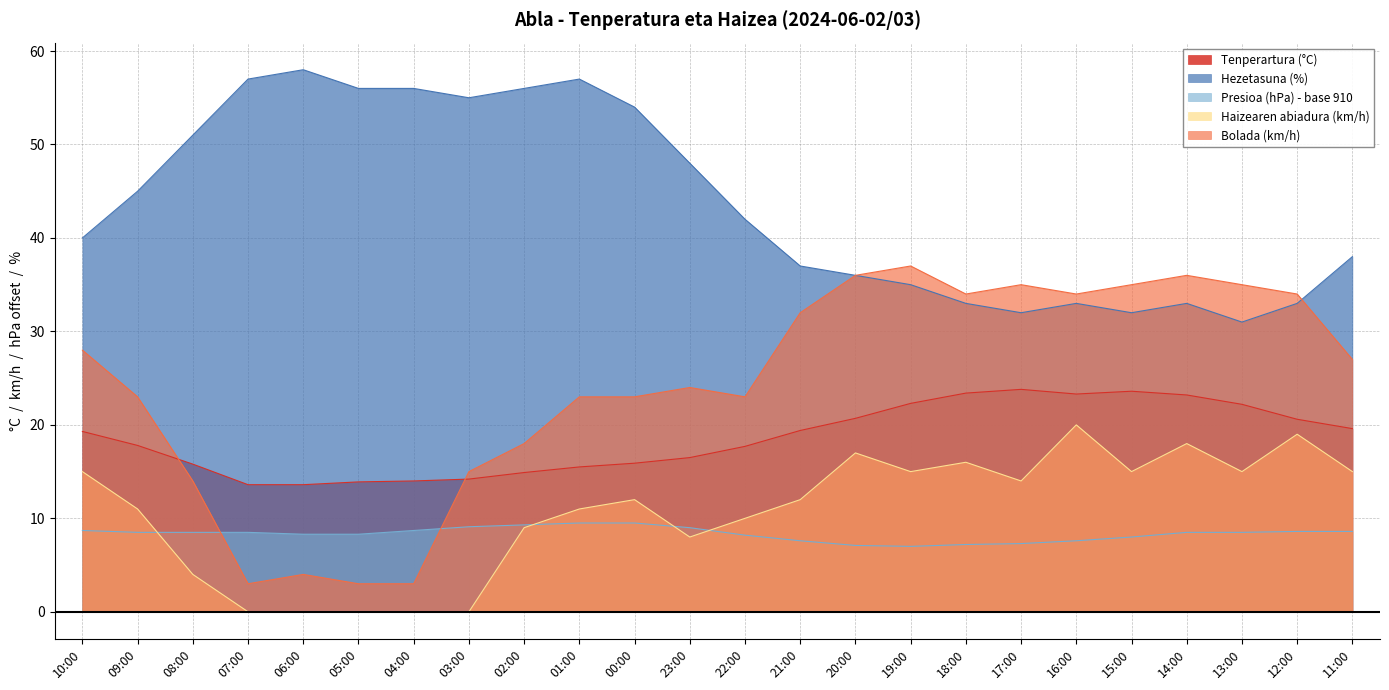

The Tenperartura (°C) series shows 36.3 at 18:00. True or false?

False